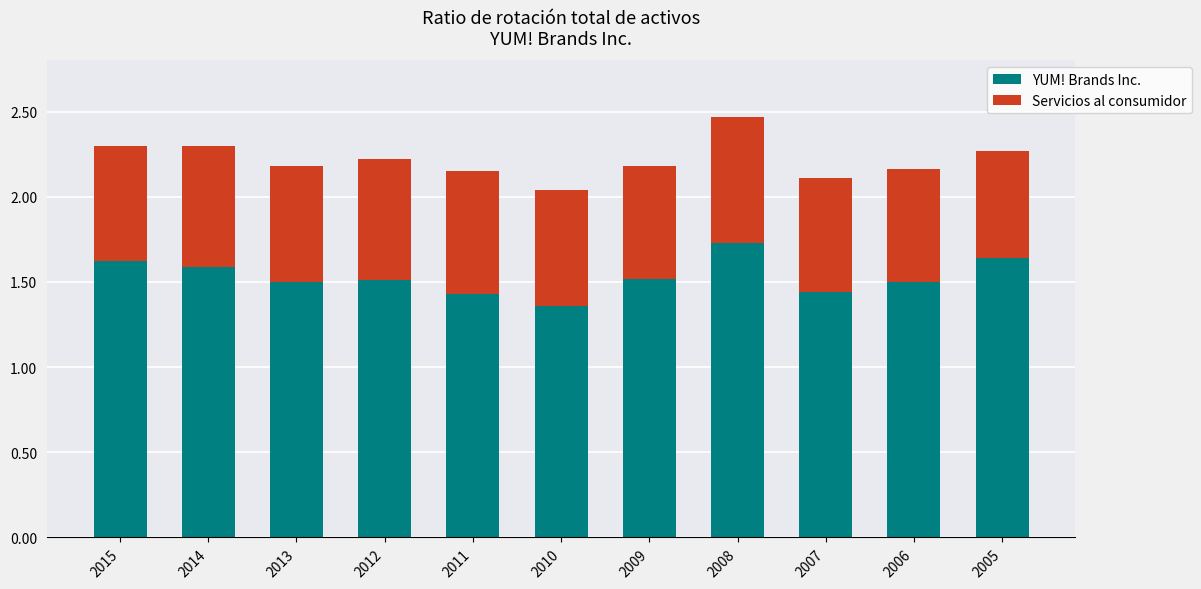

What is the total value across all series at 2015?

2.3